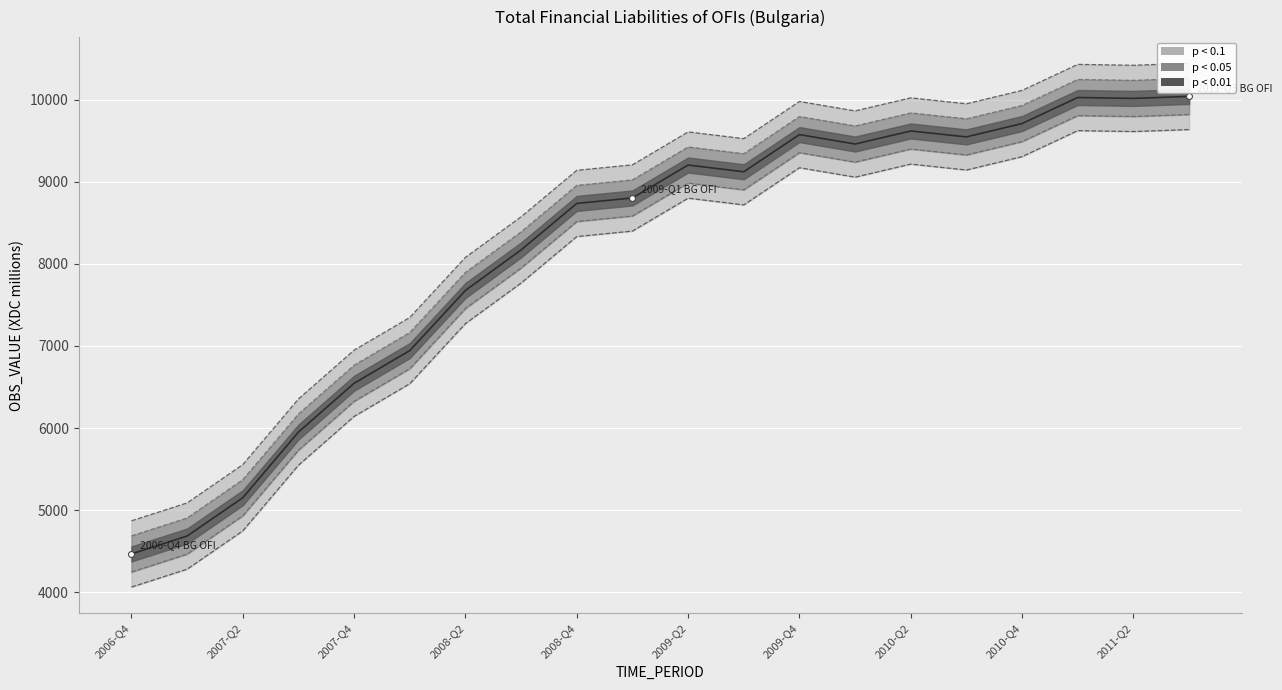

What is the change in value from 2007-Q1 to 2011-Q2?

+5333.0